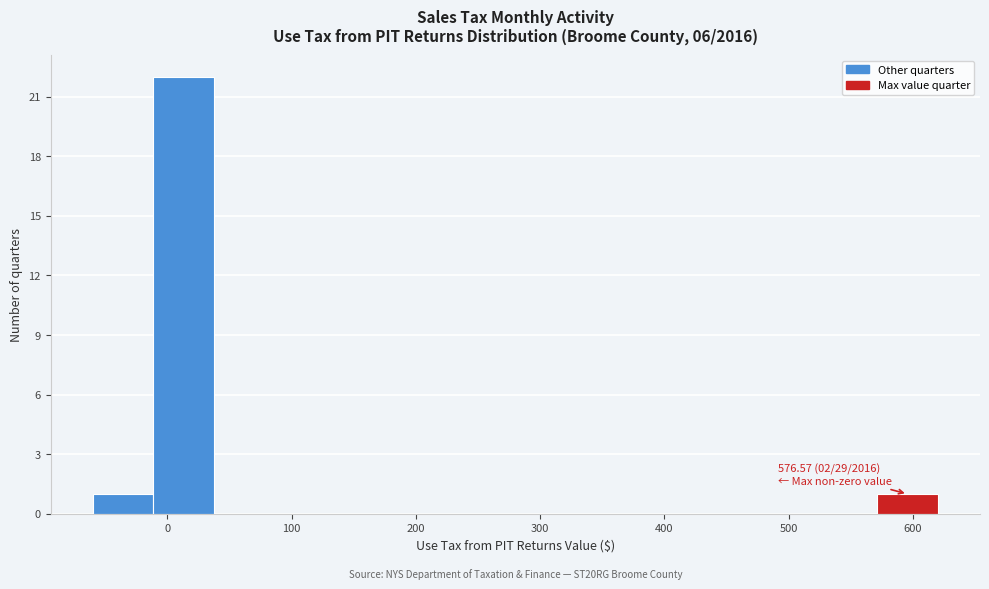

Over which range of the x-axis is the bar tallest?

-10 to 40